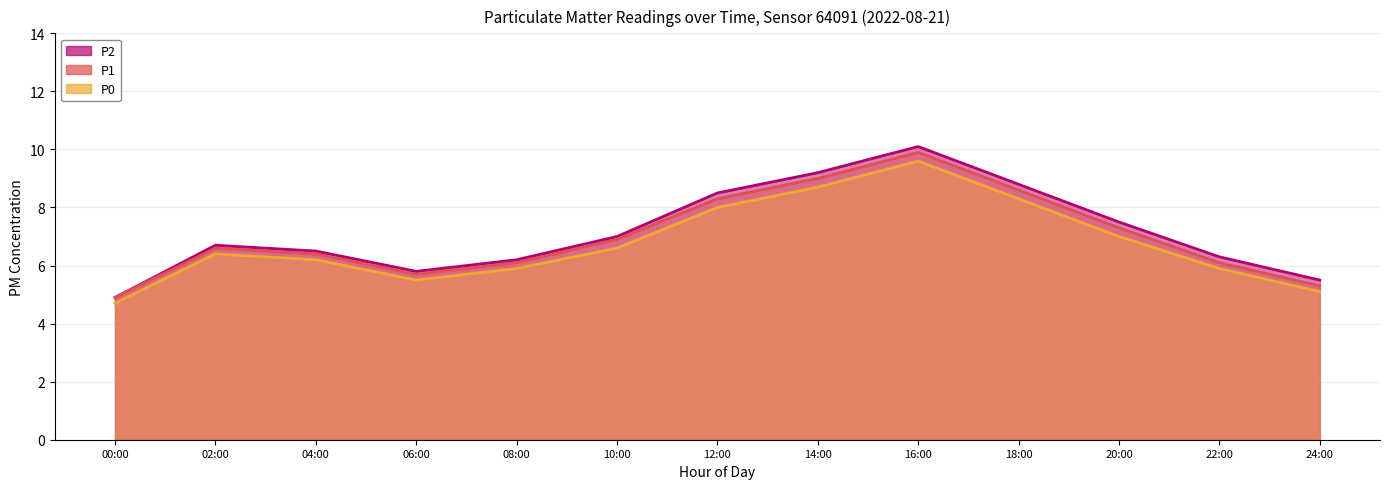

Is it true that P1 equals 8.8 at 22:00?

False